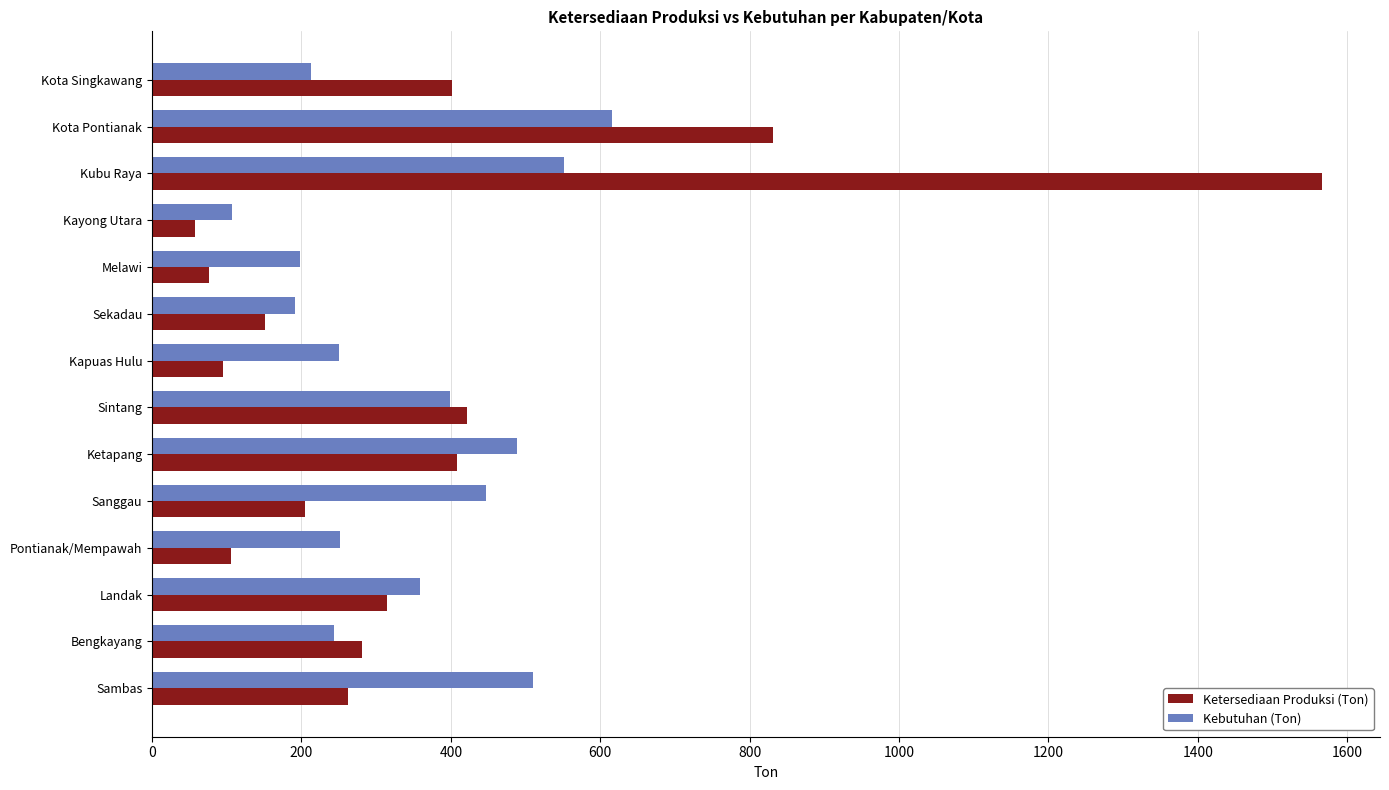

What is the difference between the highest and lowest values at Sekadau?

40.5